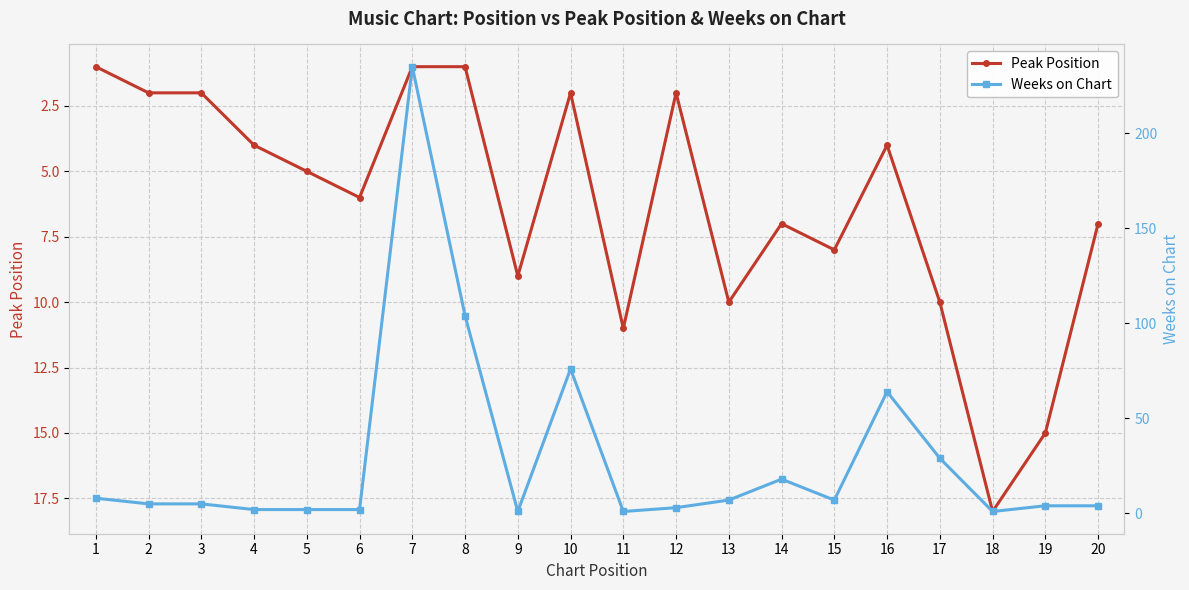

The value of Peak Position at 19 is 15. True or false?

True